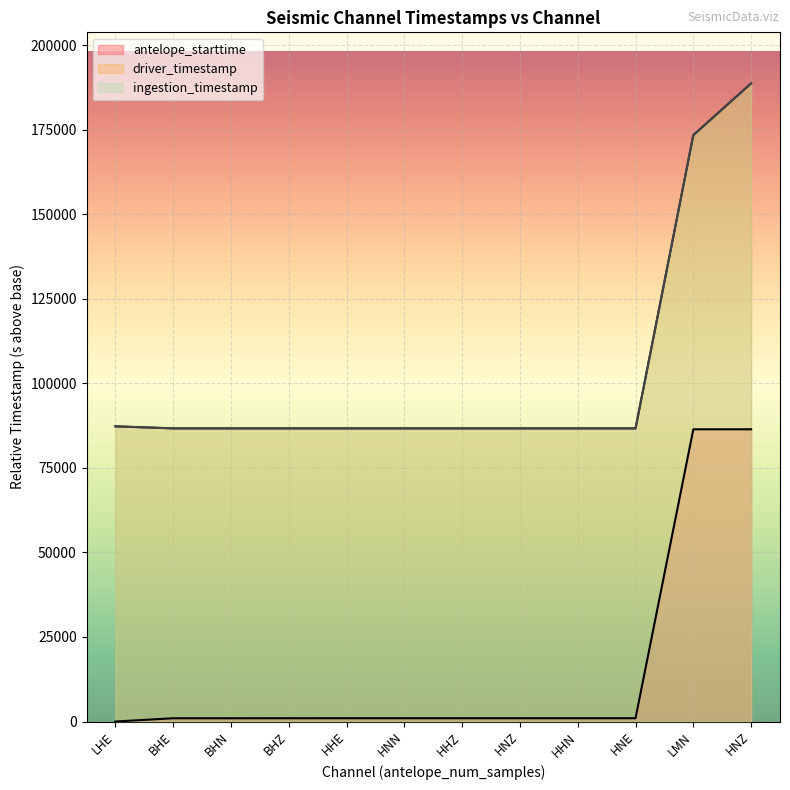

True or false: driver_timestamp and ingestion_timestamp intersect in this chart.

False